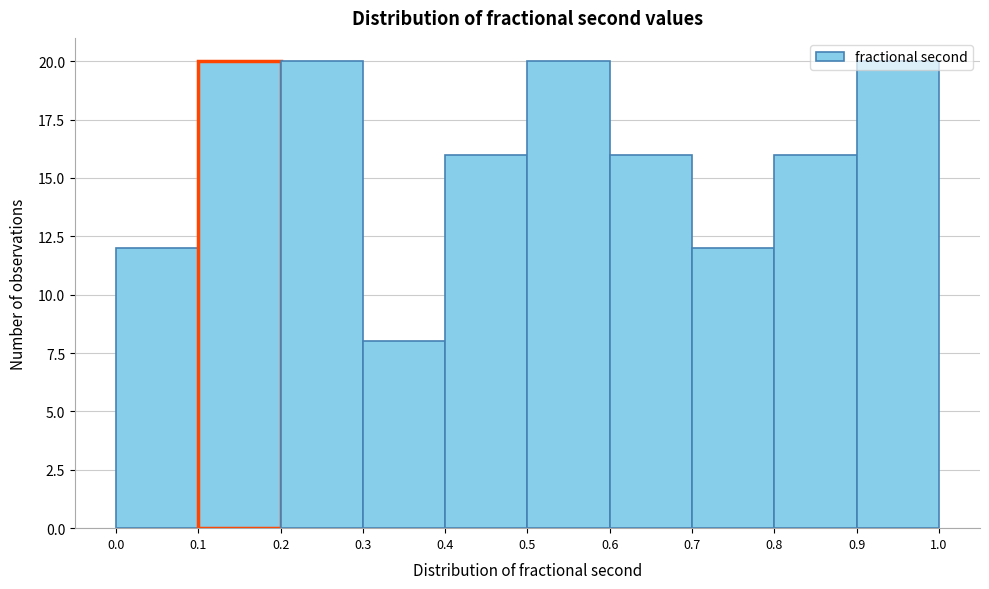

What is the height of the bar covering 0.7 to 0.8 on the x-axis? The values are not printed on the chart, so give them approximately, as read against the axis.

12